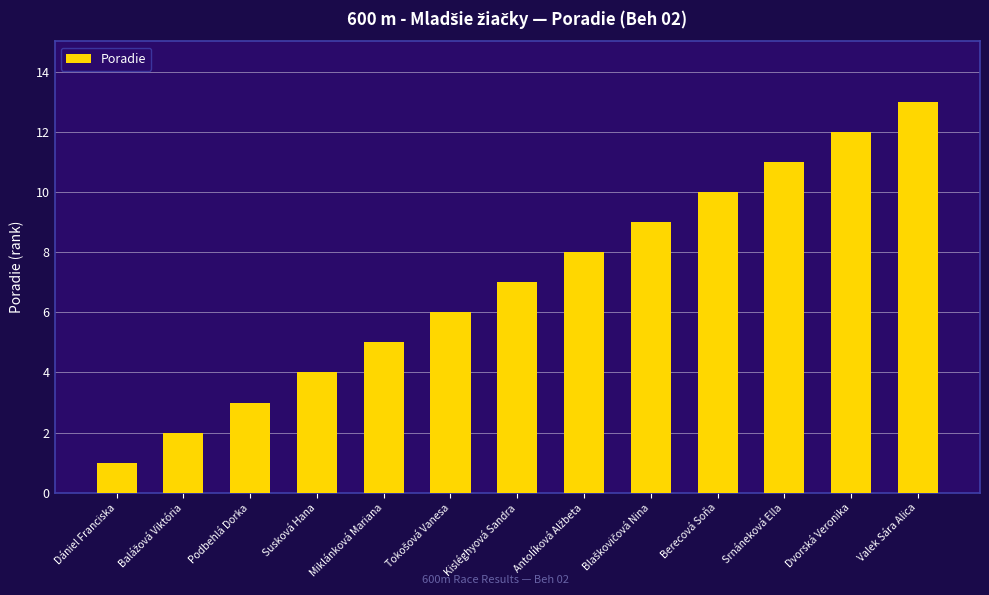

What is the sum of all values?

91